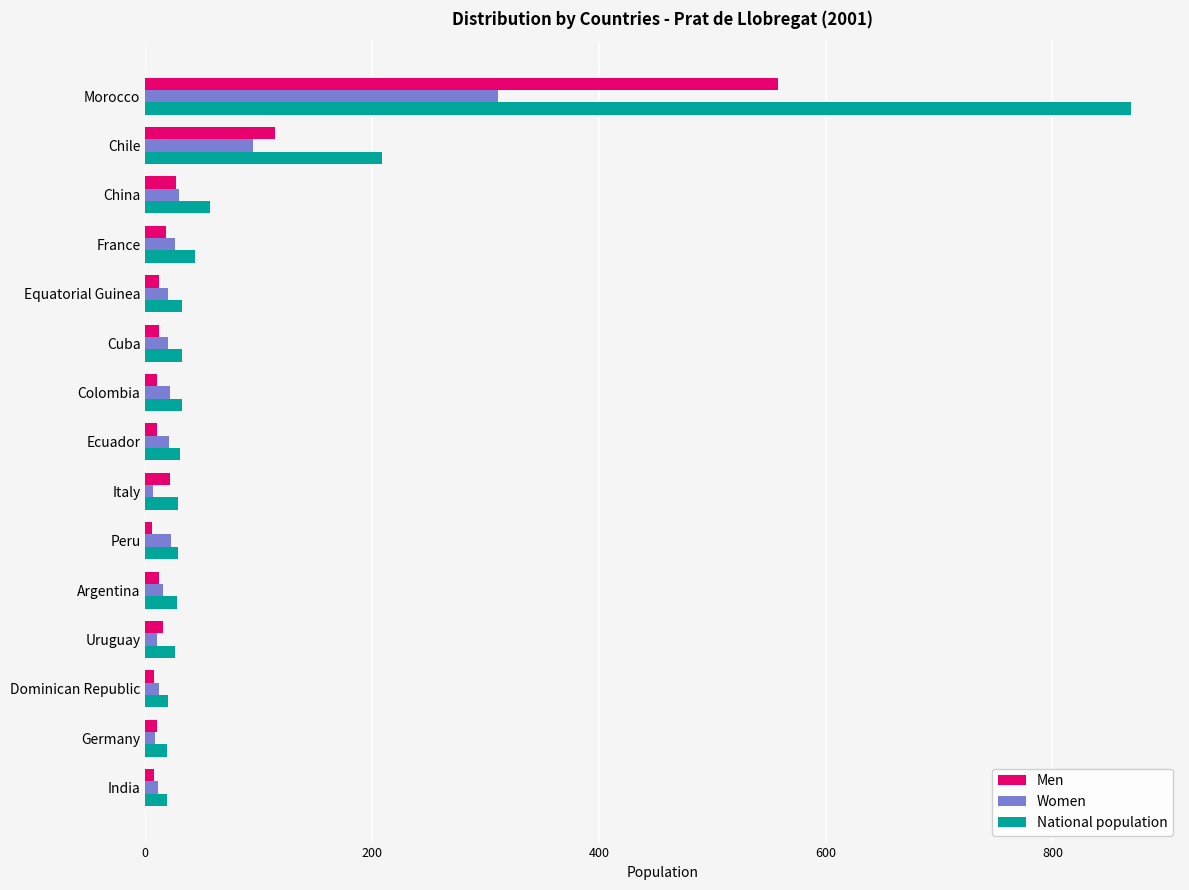

What is the average value of the Women series?

42